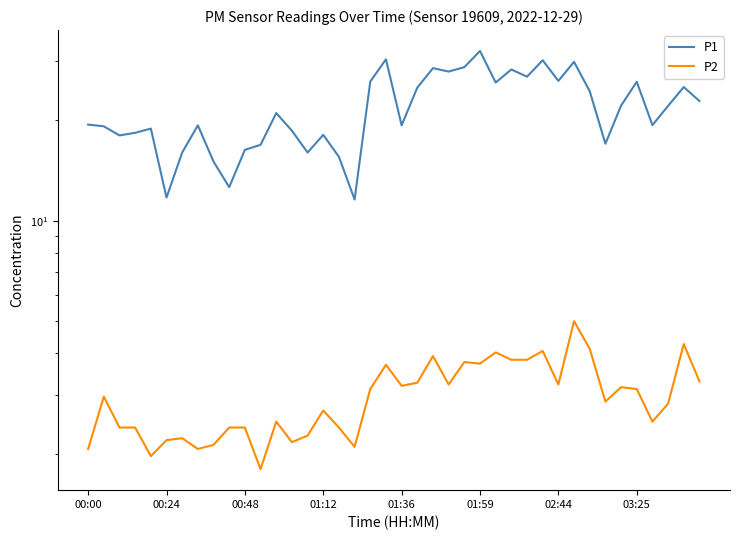

How many values in the P2 series are below 2?

2